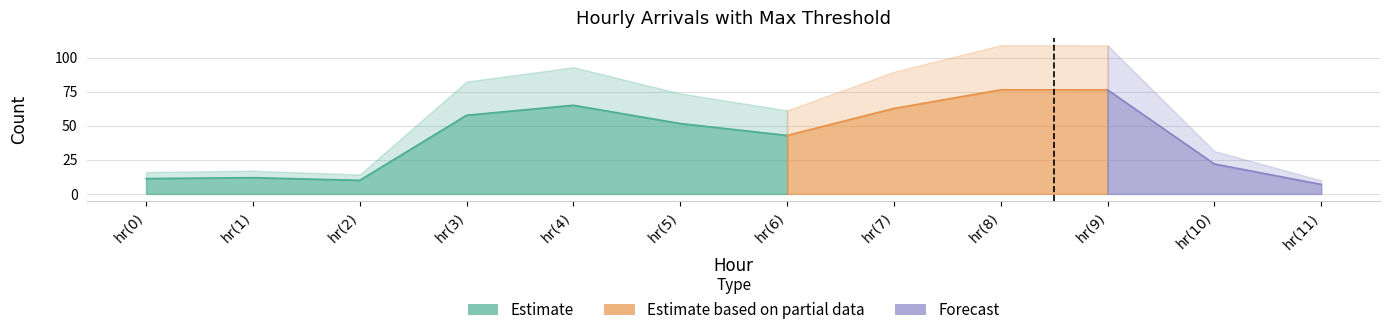

What is the difference between the second highest and minimum values in the MaxThr series?

99.2